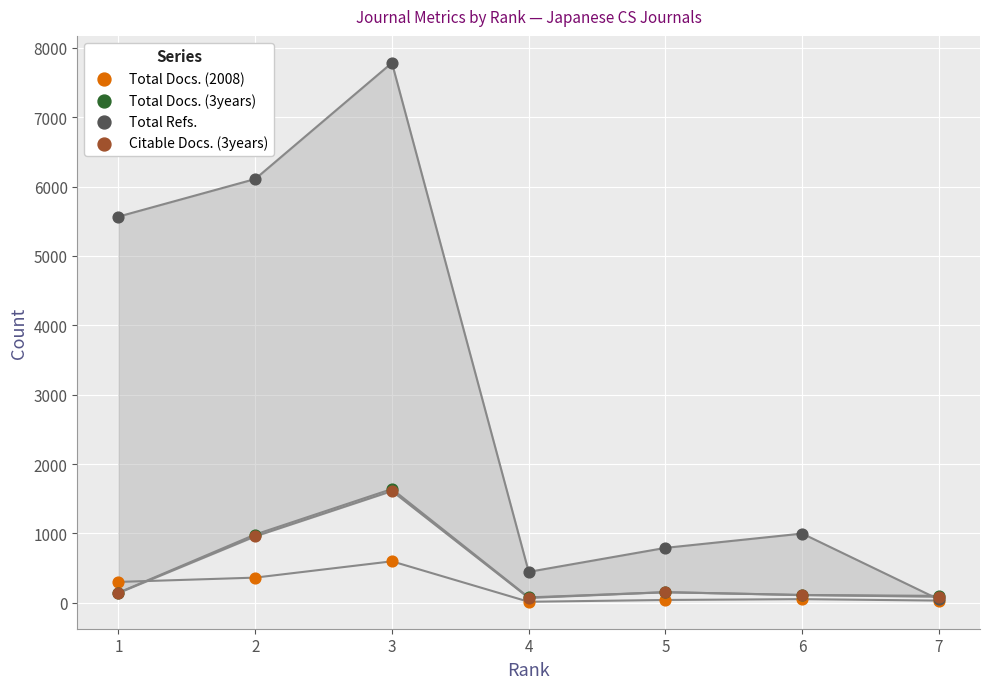

Which series has the largest Y range (max minus min)?

Total Refs.